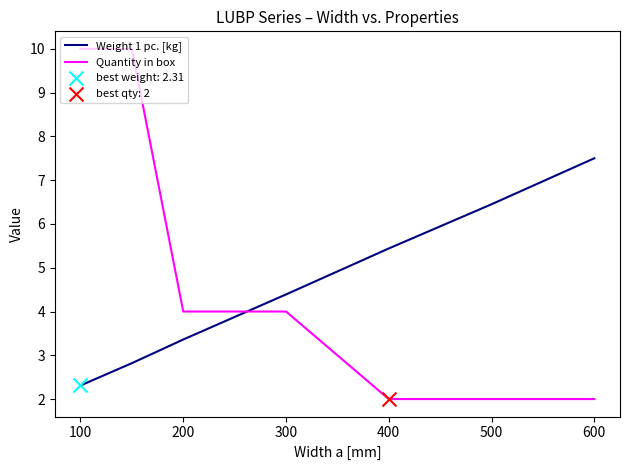

At how many categories does at least one series exceed 5?

5